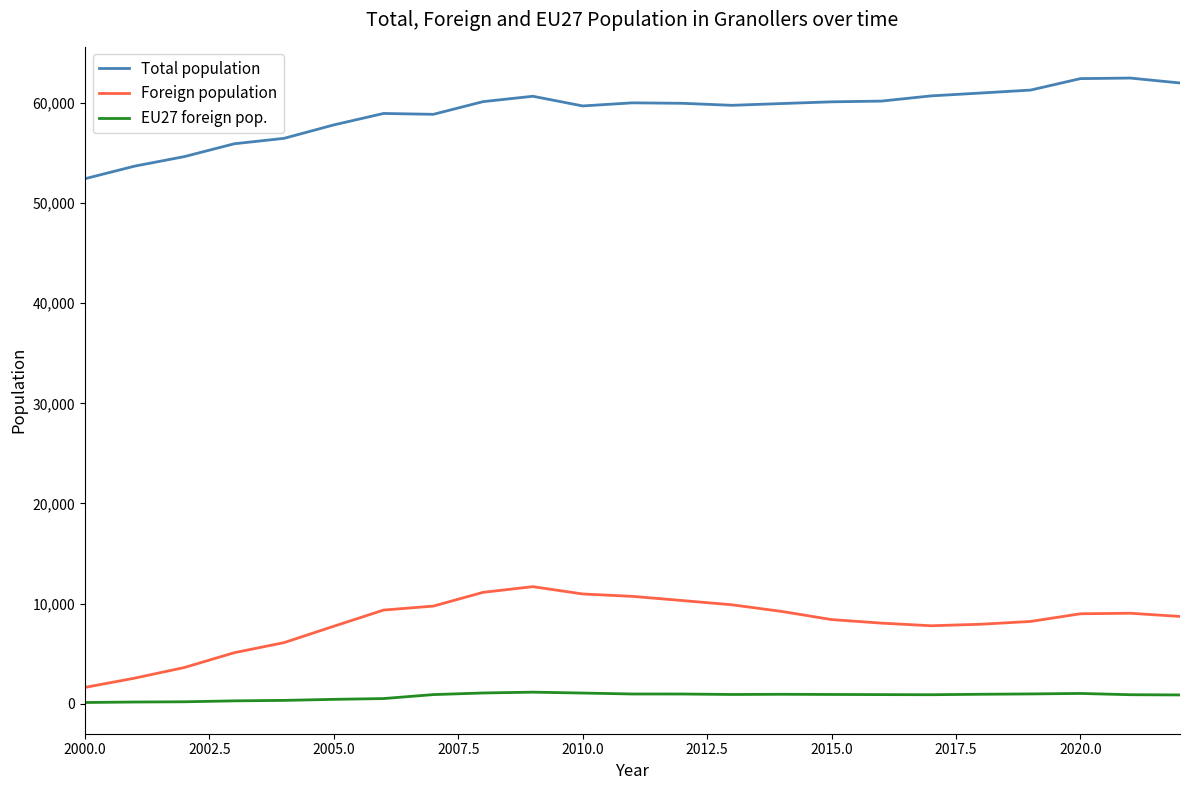

List the series in order of their peak value, lowest first.

EU27 foreign pop., Foreign population, Total population